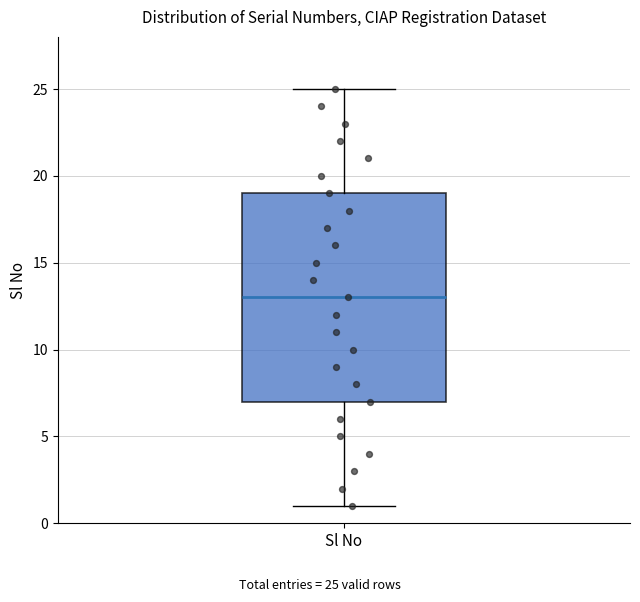

Transcribe this box plot: give where the median line is, the range the box spans, and where the two whiskers end, as read against the y-axis. The values are not printed on the chart, so give them approximately, as read against the axis.

median 13, box 7 to 19, whiskers 1 to 25